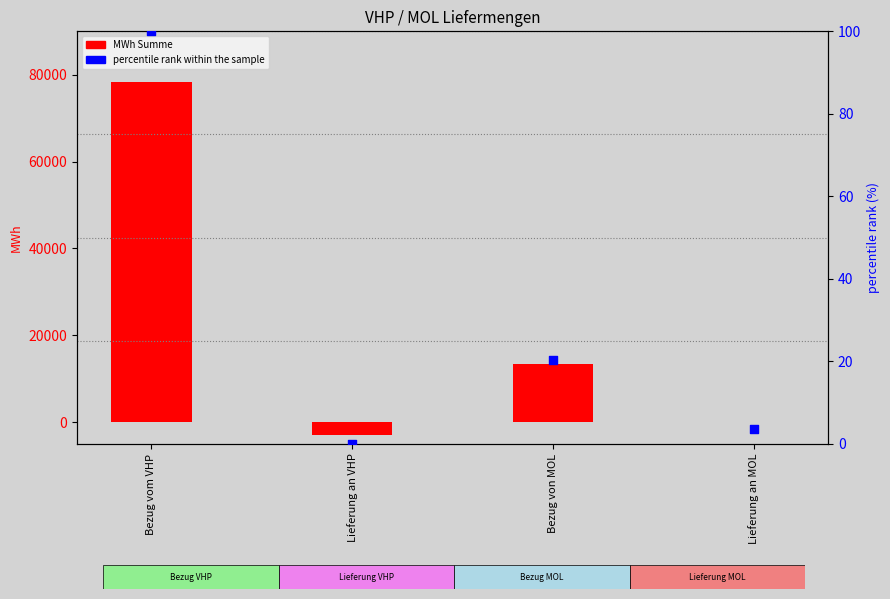

At how many categories does at least one series exceed 52177?

1